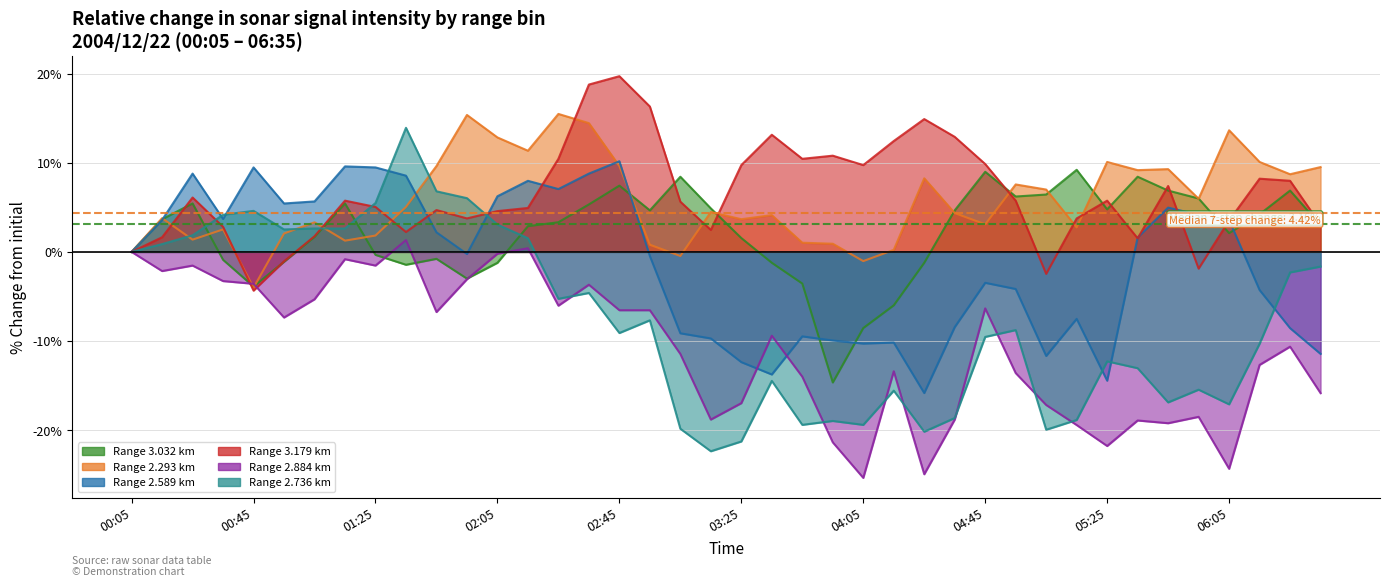

What is the sum of all 3.179 values?

257.9